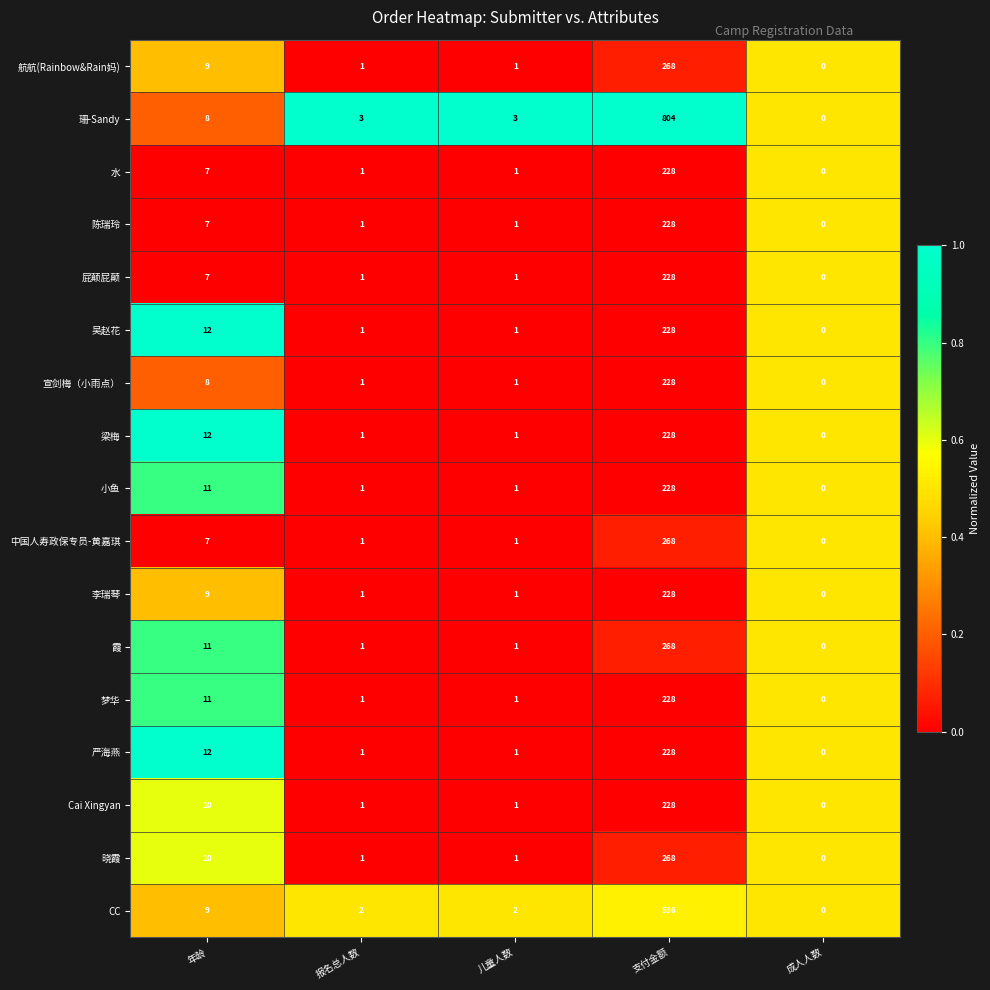

Where is 水 nearest to the value 114?

年龄